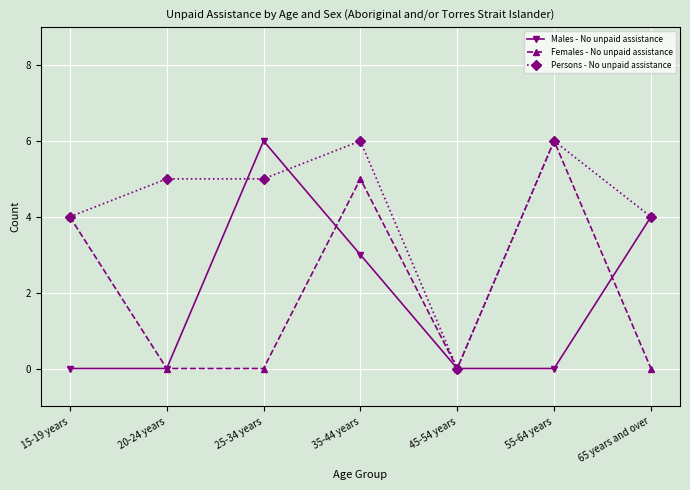

Does the chart display data point markers on the line(s)?

Yes